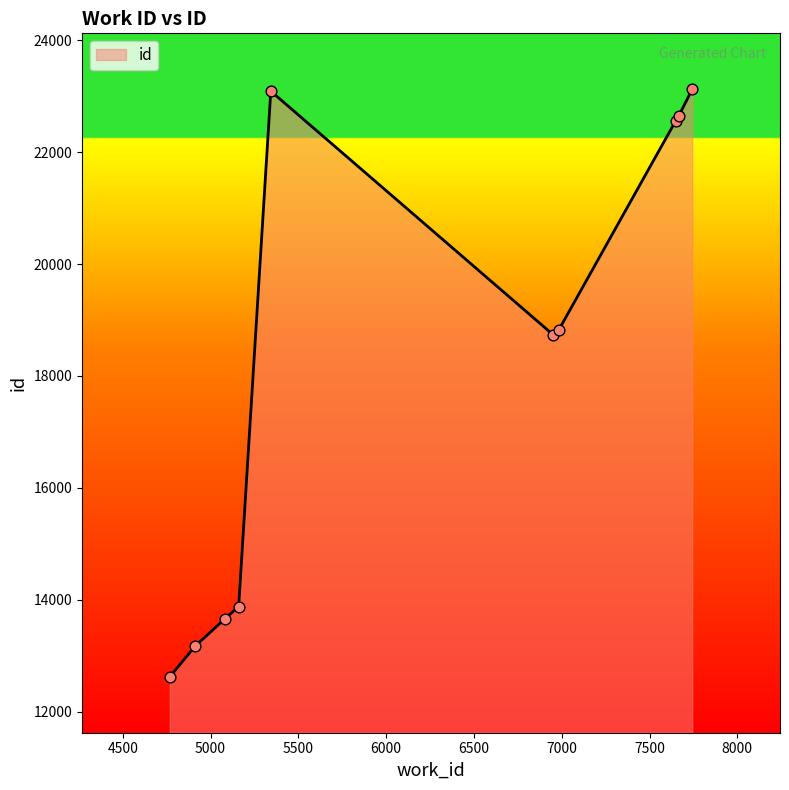

What is the difference between the maximum and minimum values?

10496